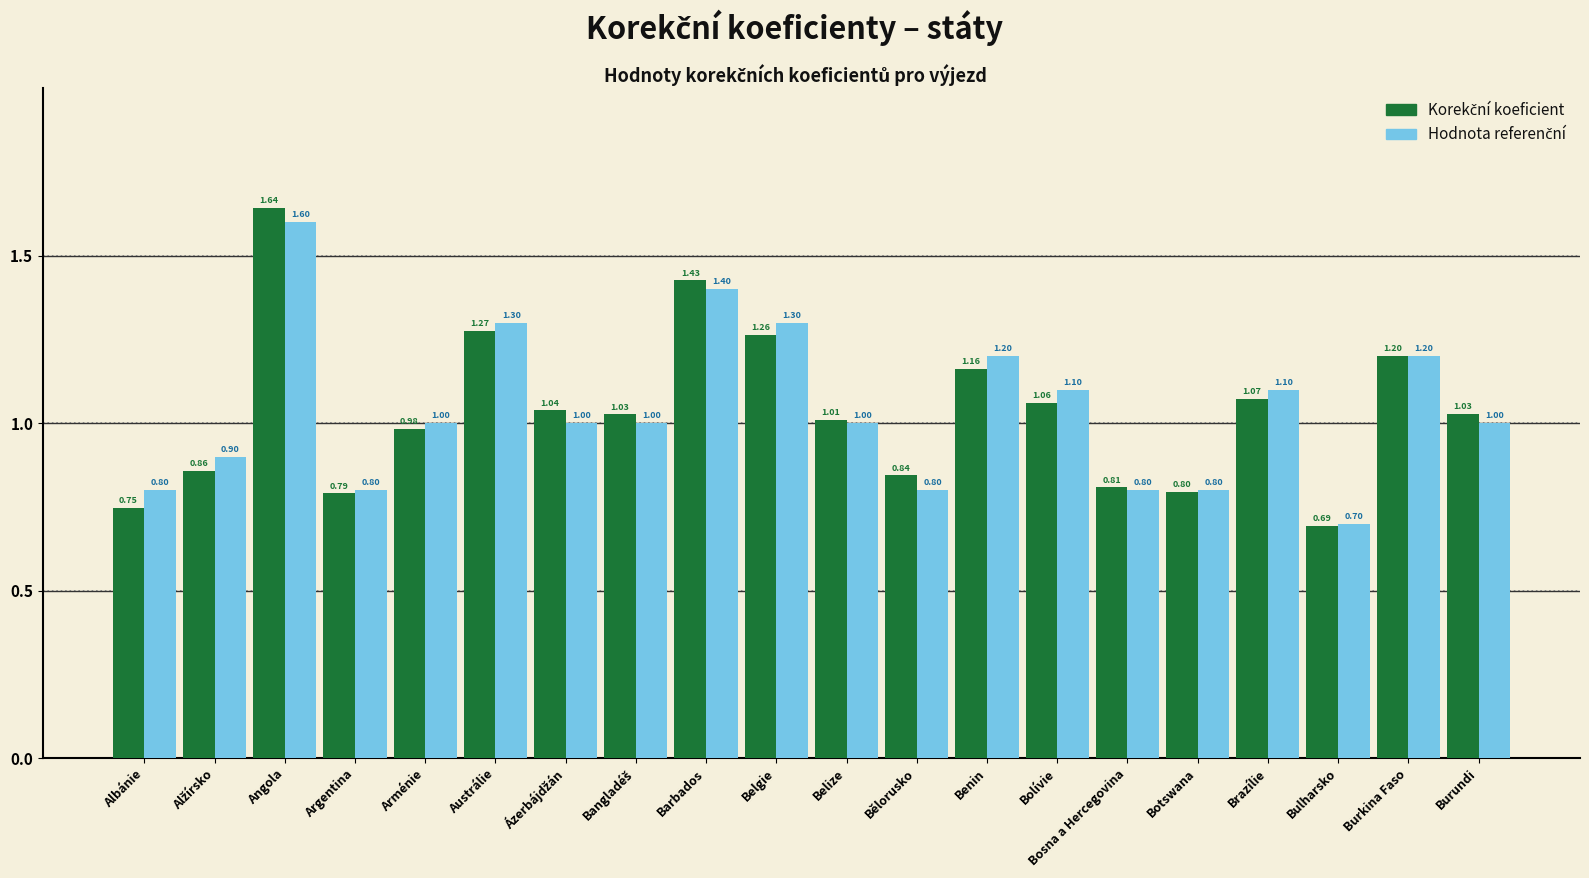

At how many categories does at least one series exceed 0?

20